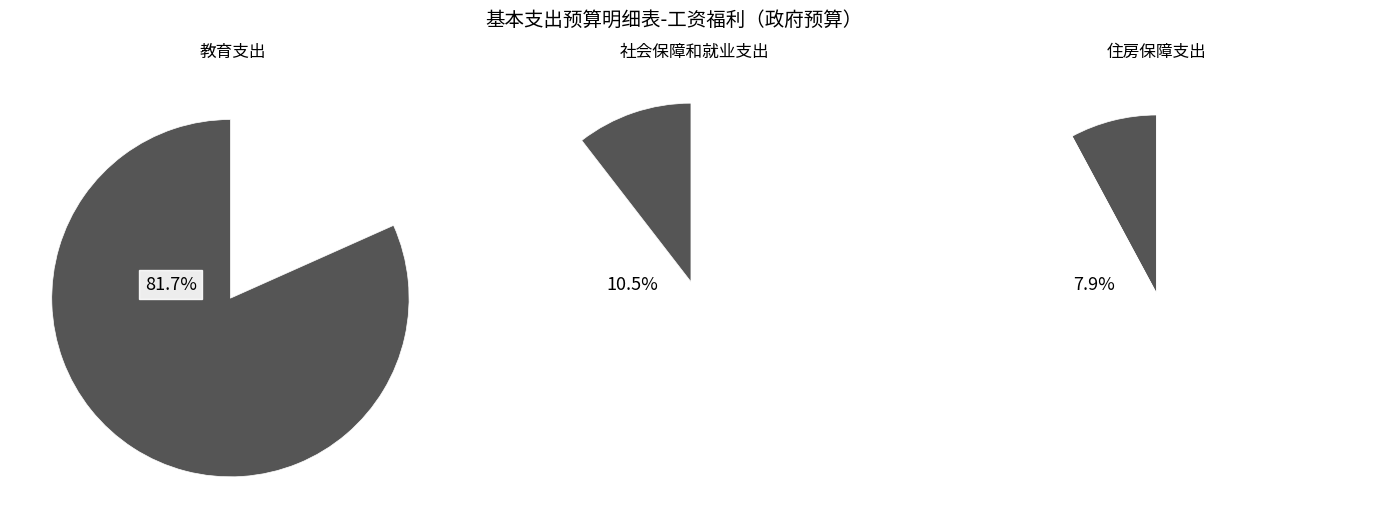

Which slice is the largest?

教育支出